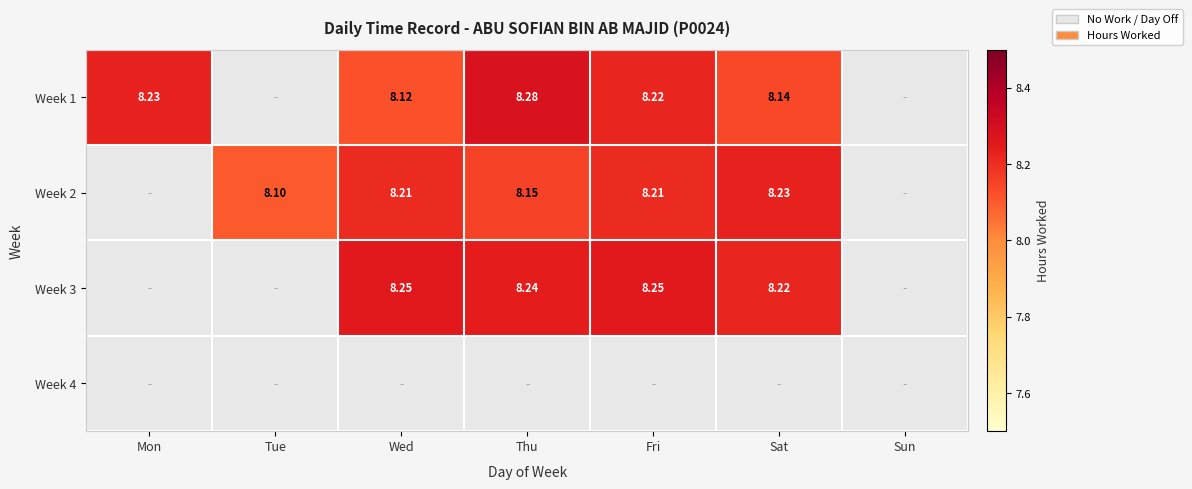

Is the value of Week 2 at Thu greater than the value of Week 4 at Sun?

Yes